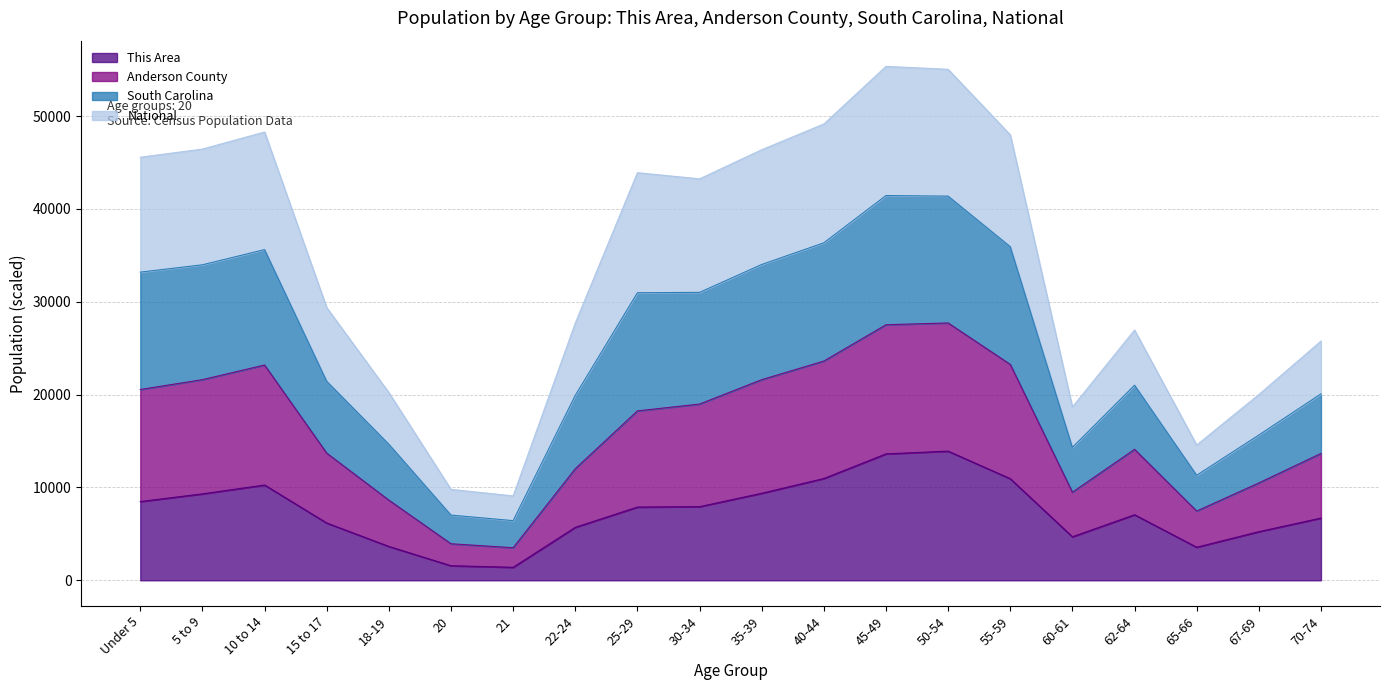

At which category is the sum across all series the highest?

45-49